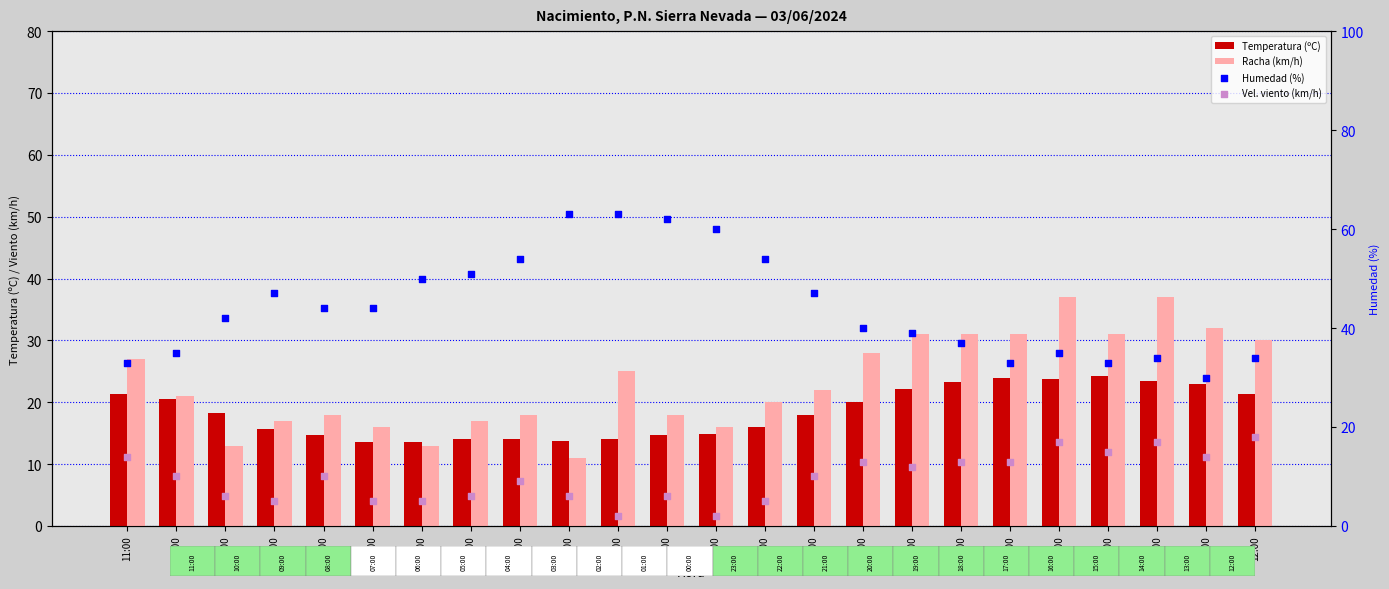

What is the total value across all series at 19:00?

104.2